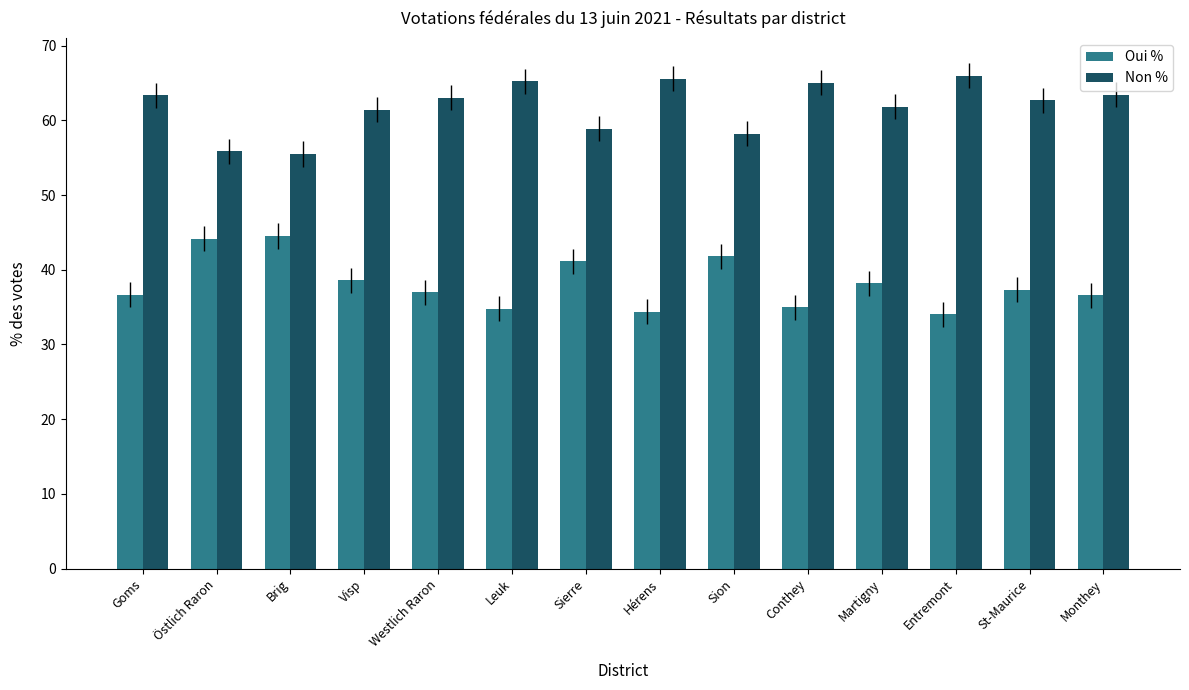

How many categories are shown in the chart?

14